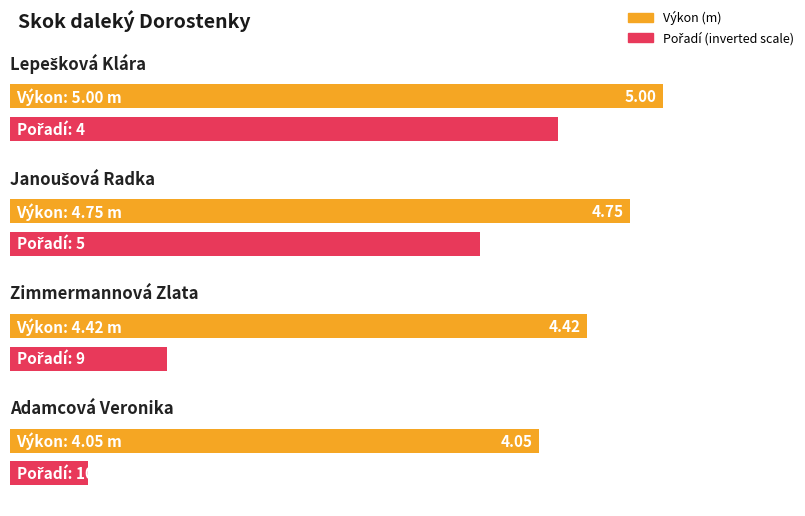

Which label corresponds to the smallest value in the chart?

Lepešková Klára